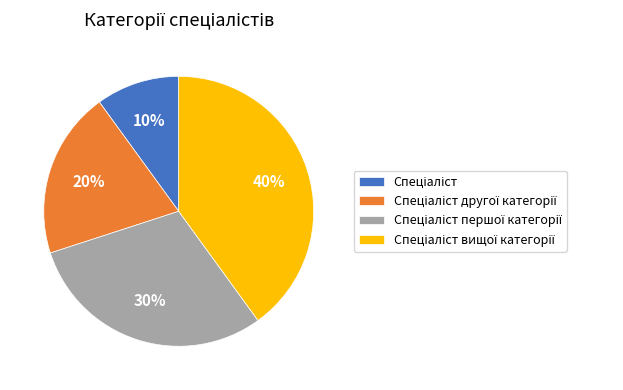

Is there any slice that represents more than half of the pie?

No